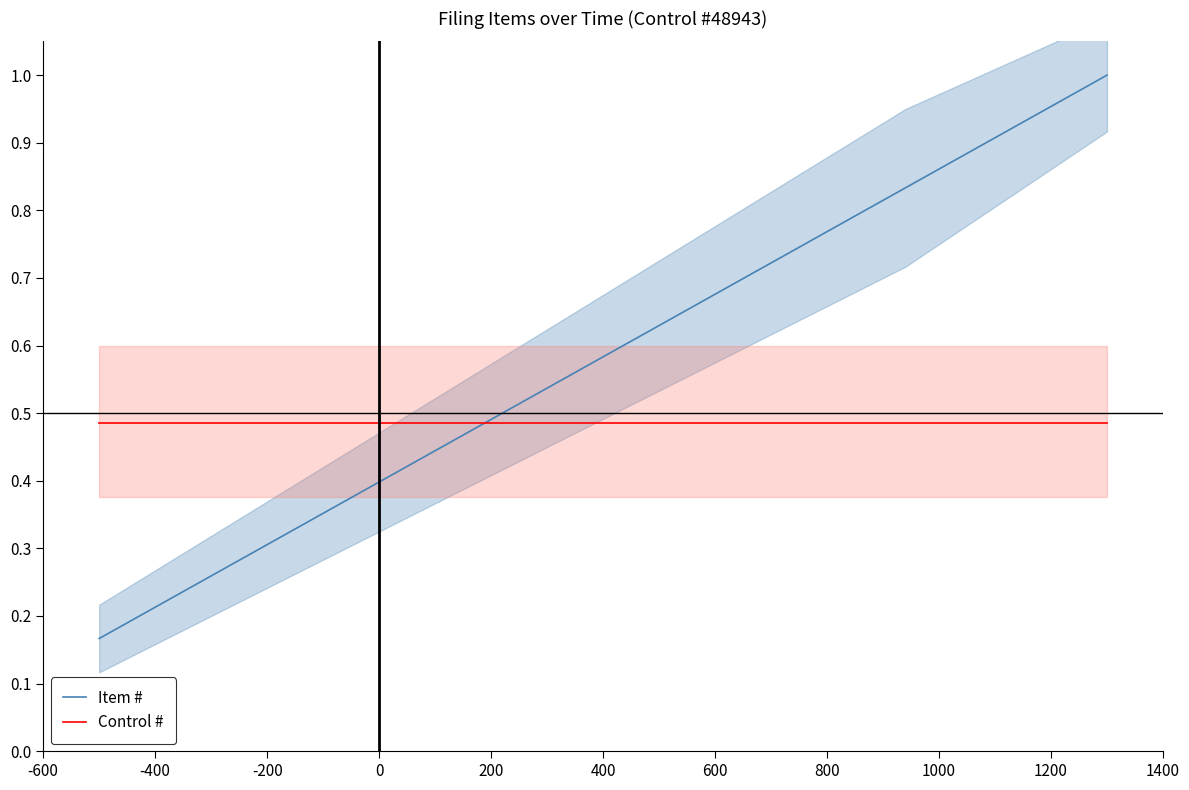

Which series has the largest total across all categories?

Item #